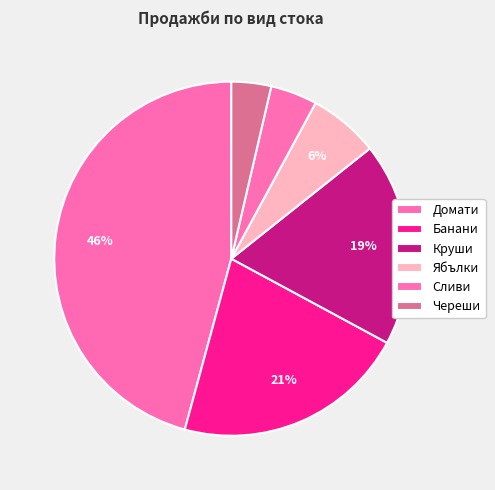

Is there any slice that represents more than half of the pie?

No